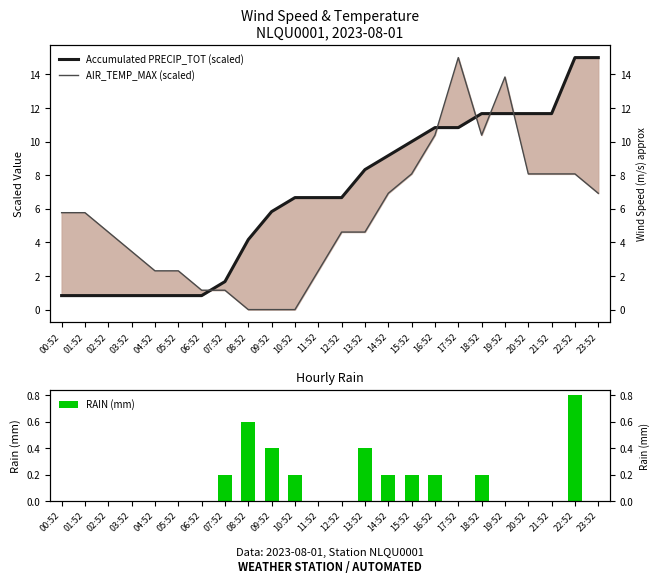

True or false: Accumulated PRECIP_TOT (scaled) has a value of 1.3 at 00:52.

False